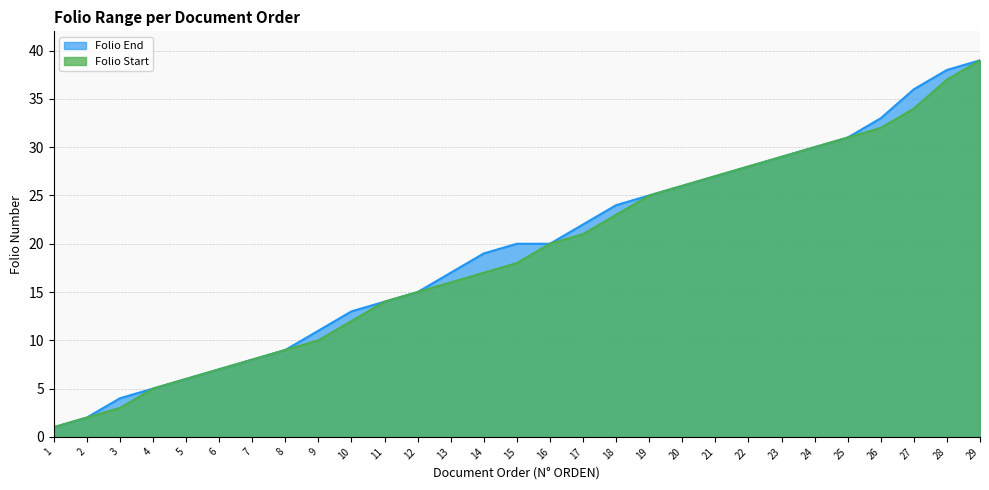

True or false: Folio End and Folio Start intersect in this chart.

False